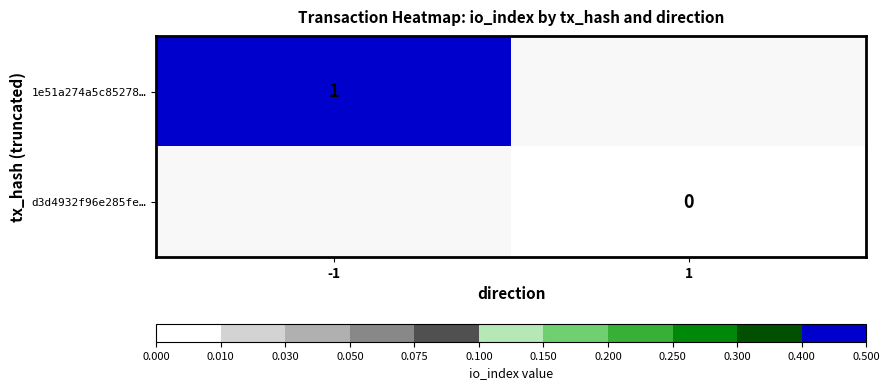

Where is 1e51a274a5c85278… nearest to the value 1?

-1